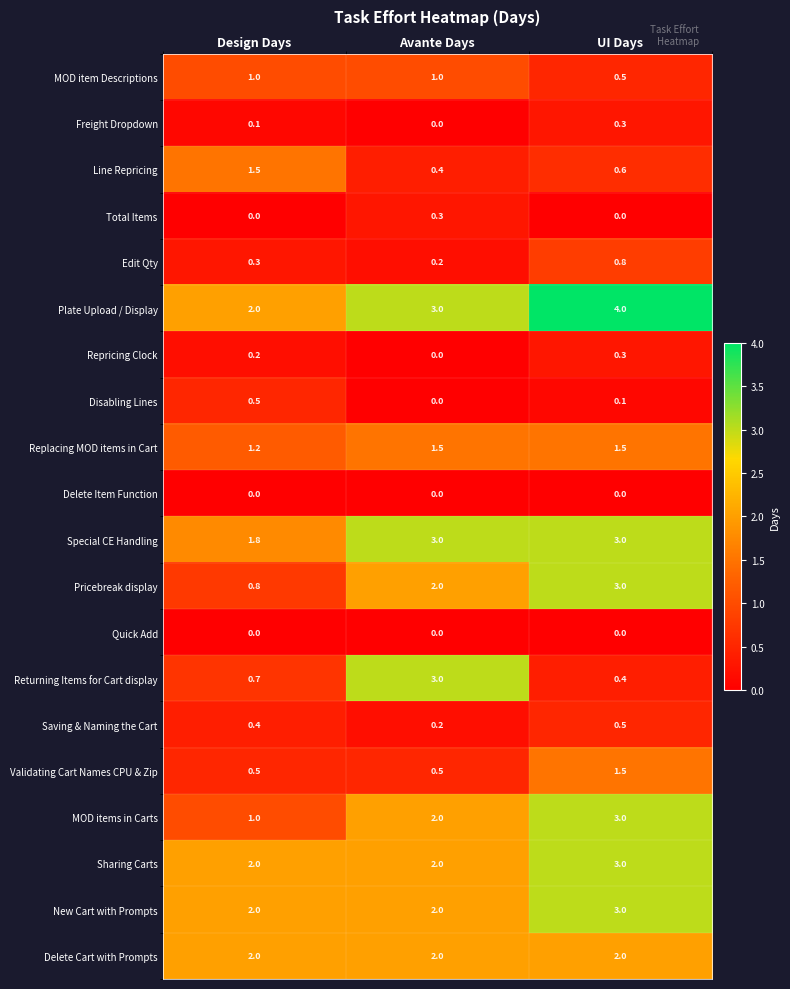

Which series has the largest range (max minus min)?

Returning Items for Cart display